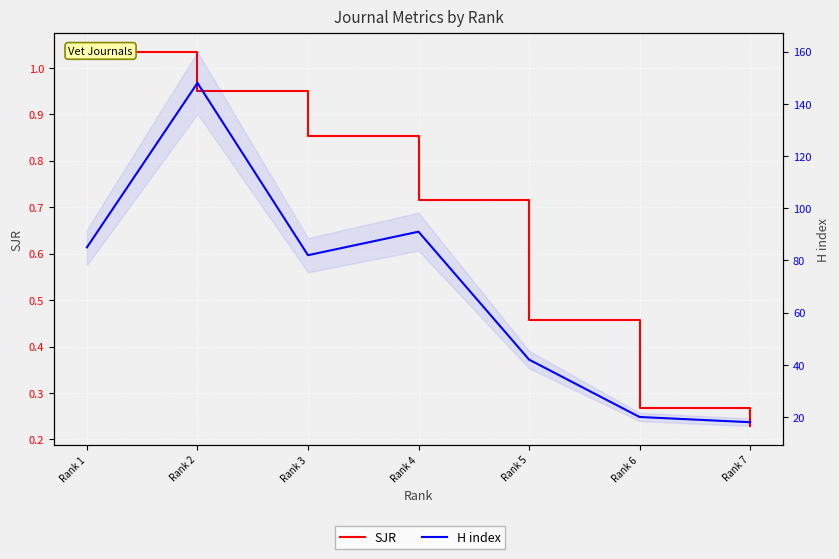

How many lines are shown in the chart?

2